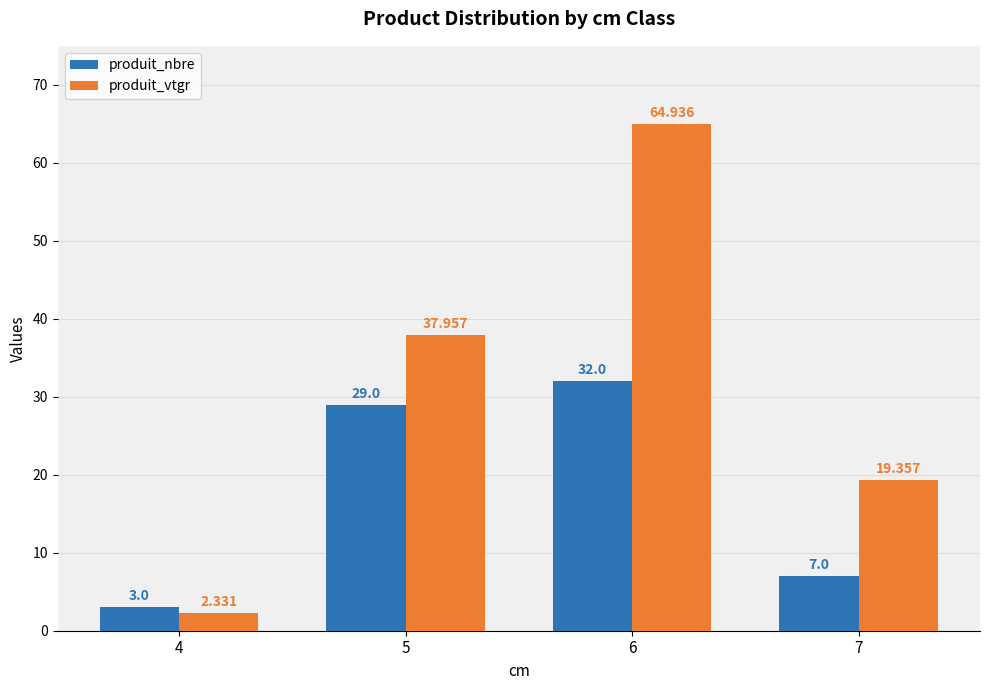

At which label does produit_nbre reach its peak?

6